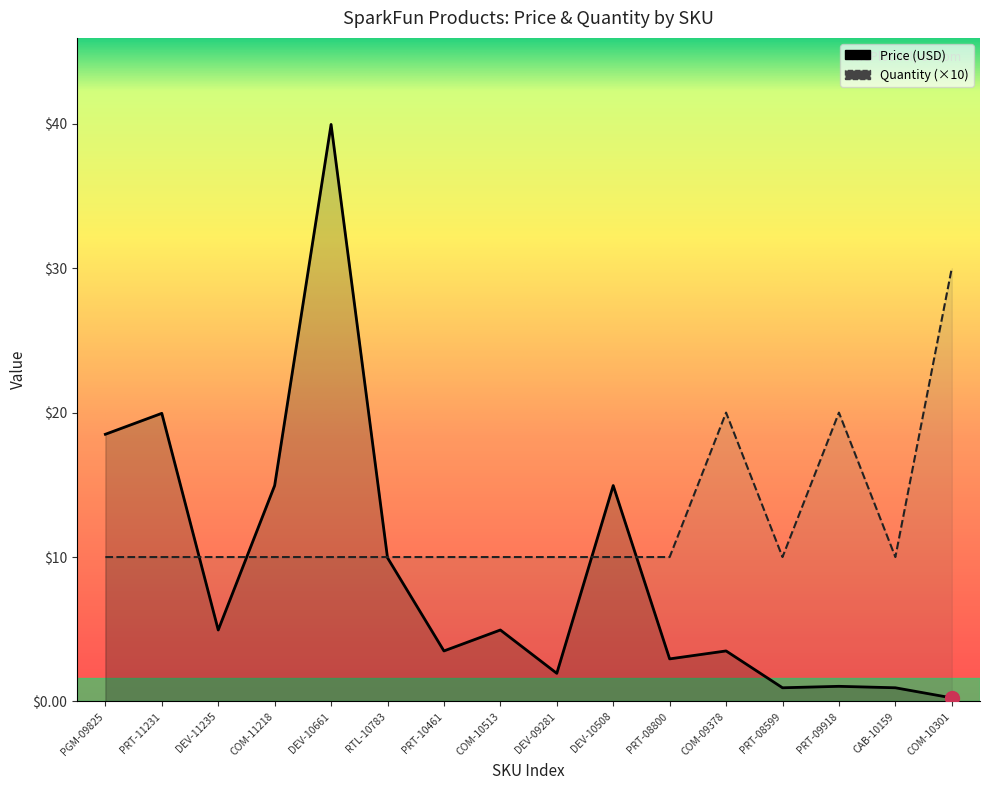

Reading right to left, extract all data points from this chart.

Price (USD): 0.2	0.9	1.1	0.9	3.5	3.0	14.9	1.9	5.0	3.5	9.9	40.0	14.9	5.0	19.9	18.5
Quantity: 30.0	10.0	20.0	10.0	20.0	10.0	10.0	10.0	10.0	10.0	10.0	10.0	10.0	10.0	10.0	10.0